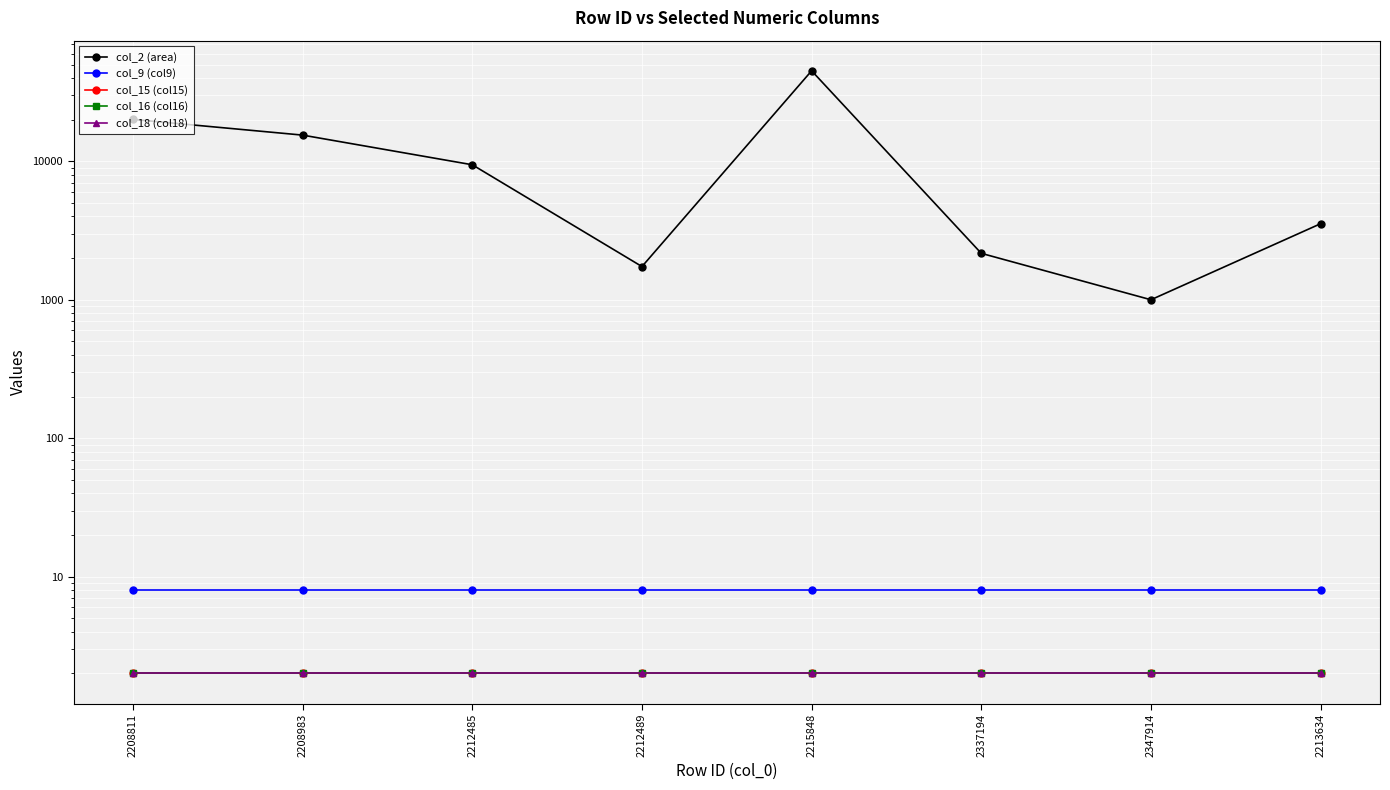

What is the minimum value for col_15 (col15)?

2.0